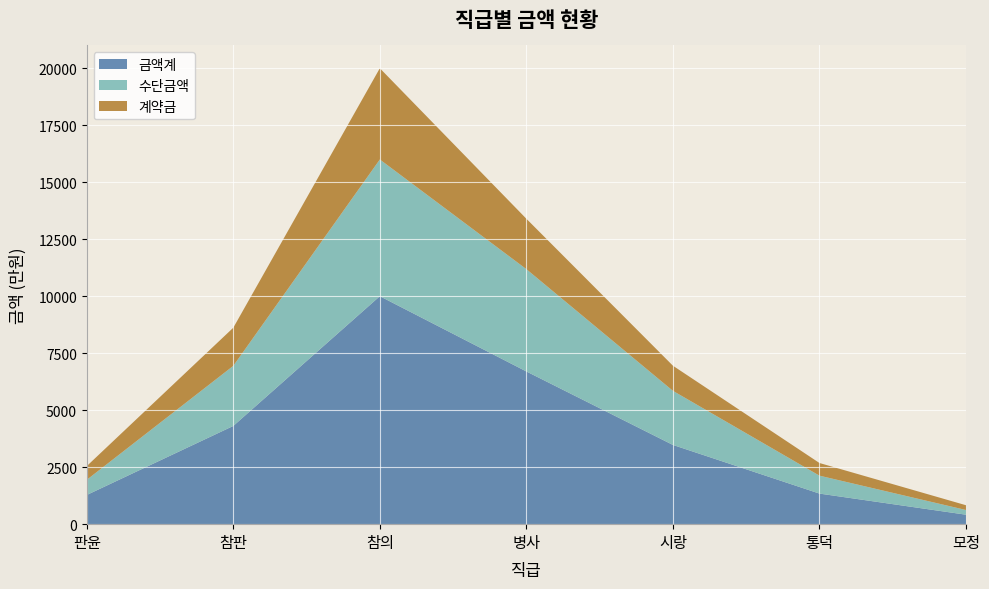

Reading left to right, list all the values displayed in this chart.

금액계: 판윤=1279	참판=4307	참의=9996	병사=6696	시랑=3474	통덕=1341	모정=415
수단금액: 판윤=666	참판=2635	참의=5996	병사=4487	시랑=2373	통덕=786	모정=206
계약금: 판윤=601	참판=1672	참의=4000	병사=2209	시랑=1101	통덕=555	모정=209